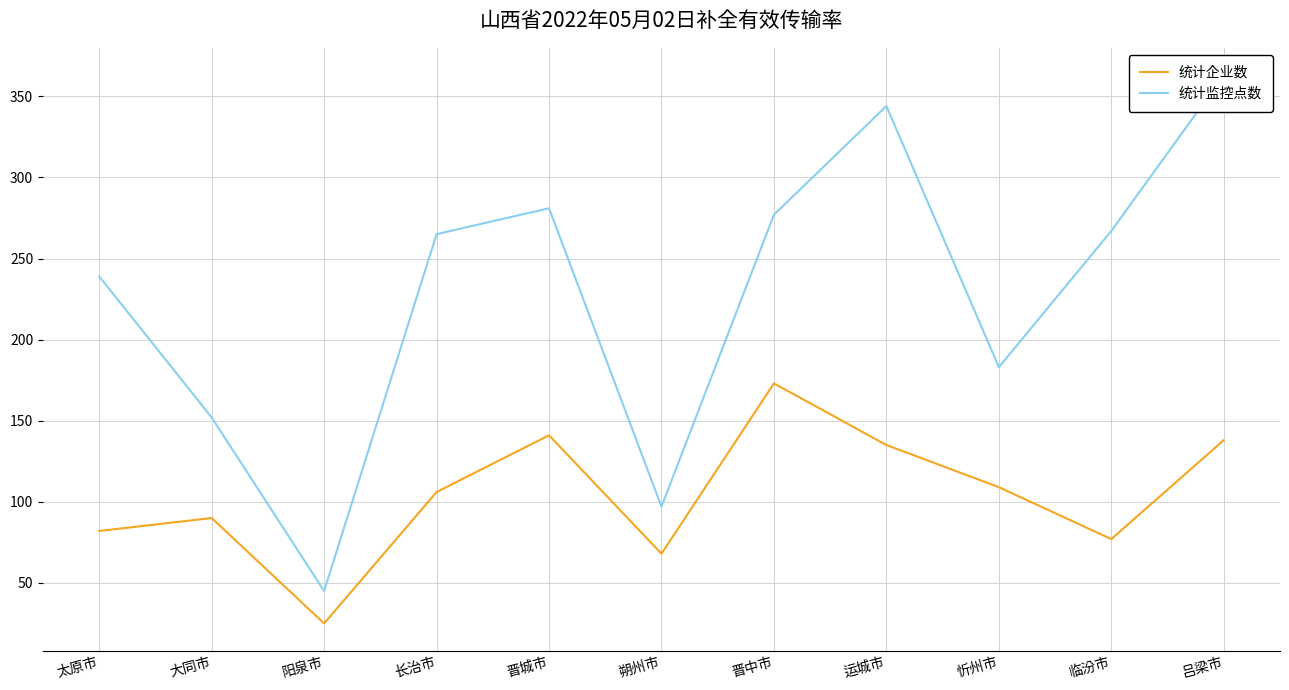

Where does the 统计企业数 series first go above 106?

晋城市